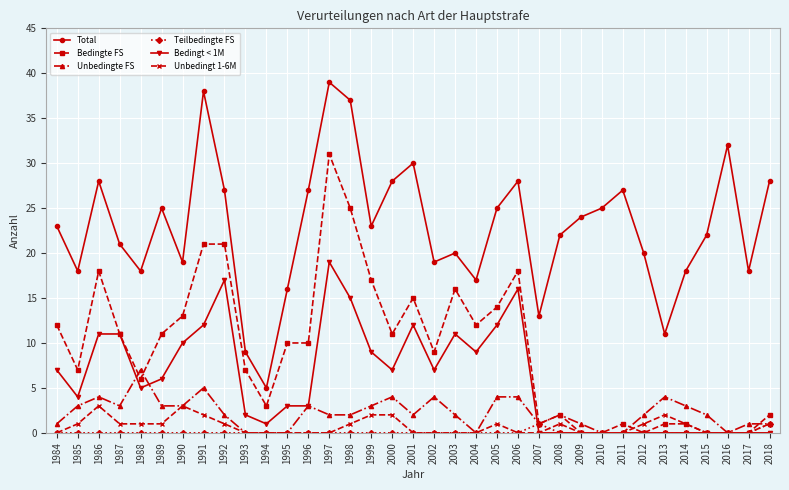

Which series has the largest total across all categories?

Total